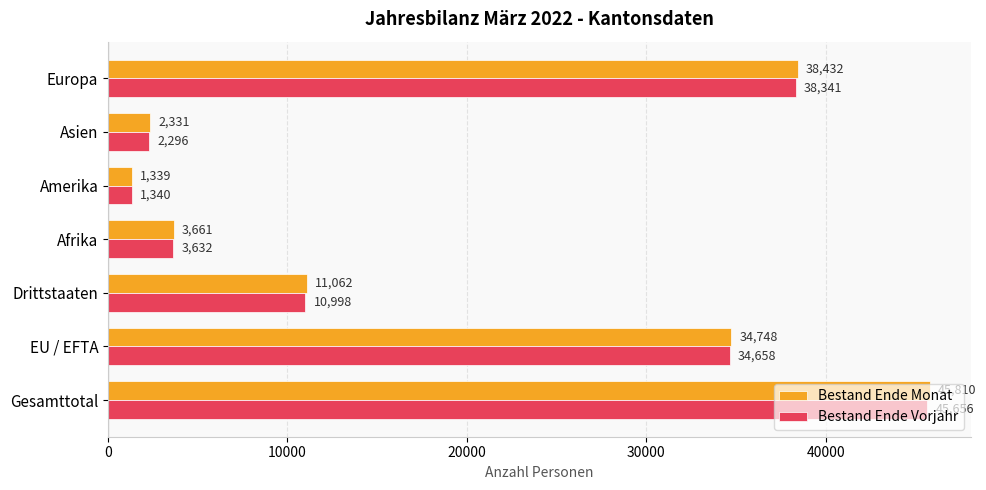

At how many categories does at least one series exceed 29135?

3